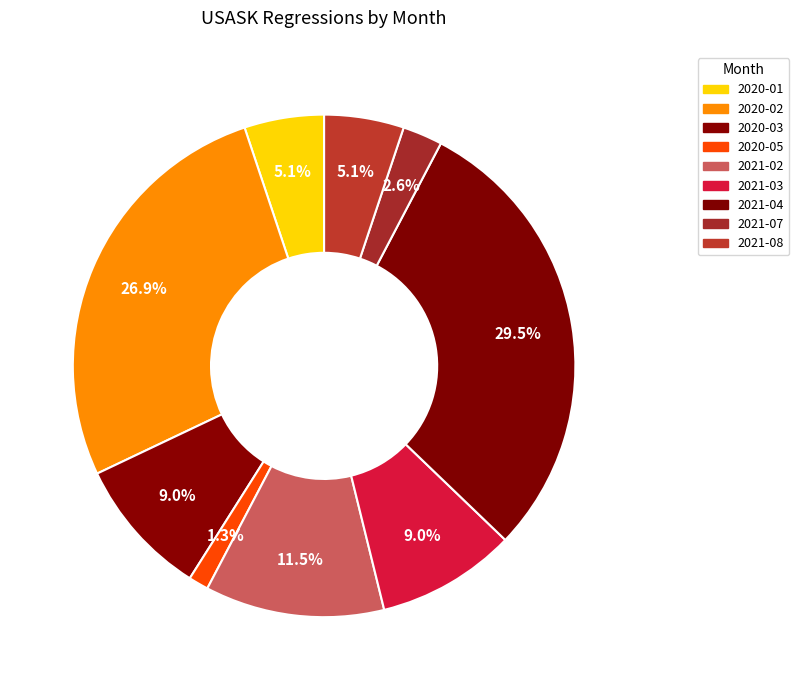

To the nearest percent, what is the combined percentage of 2021-03 and 2020-01?

14%